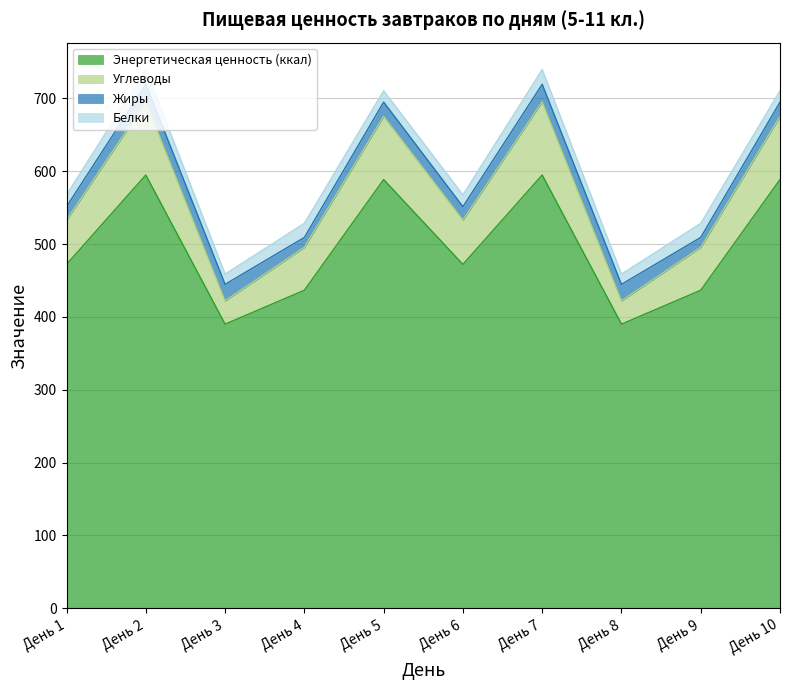

What is the minimum value for Энергетическая ценность (ккал)?

390.1